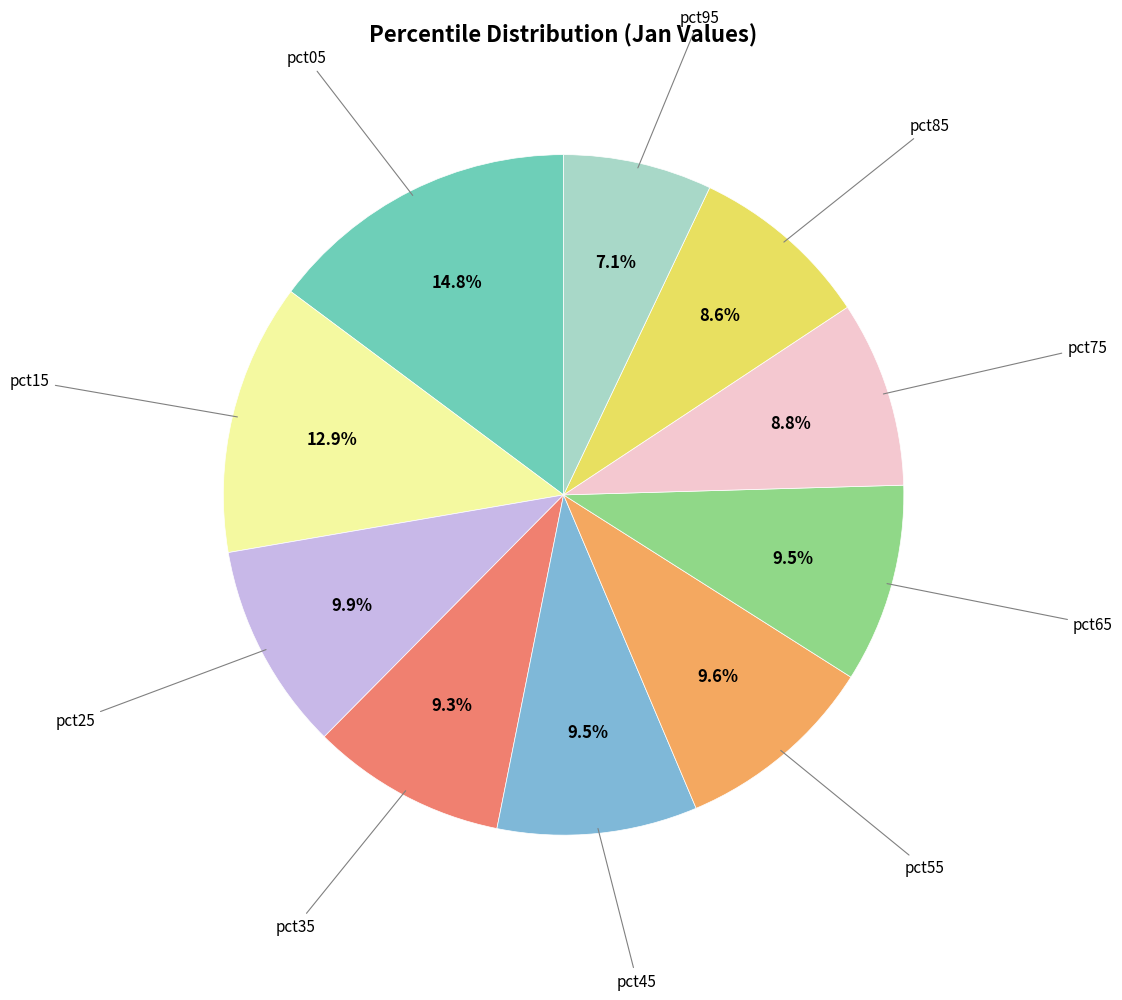

Is there any slice that represents more than half of the pie?

No